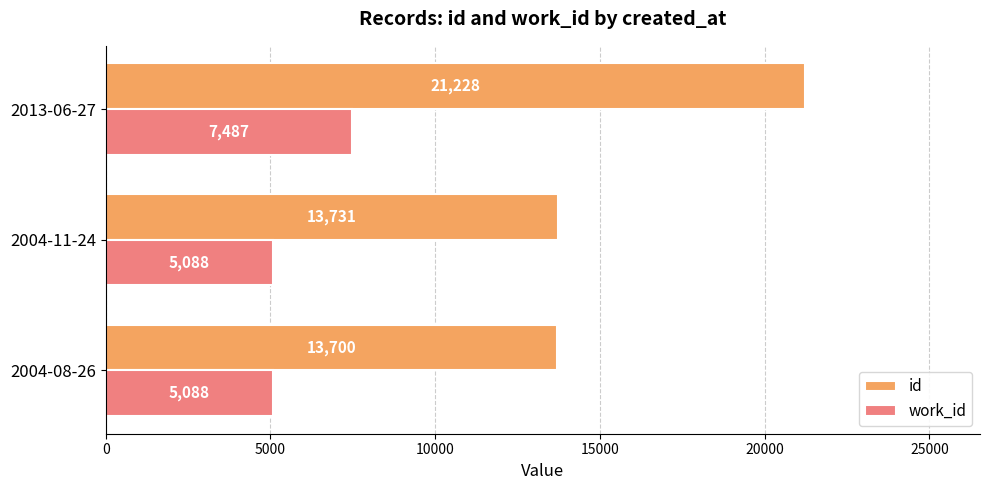

What is the difference between the highest and lowest values at 2013-06-27?

13741